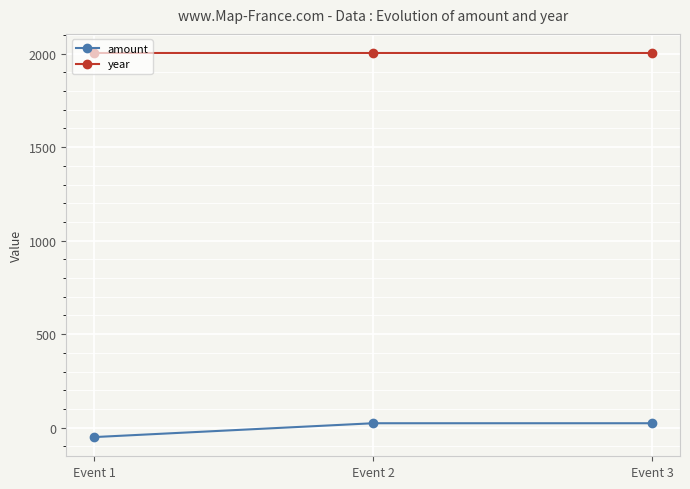

Is this an area chart (filled region under the line)?

No